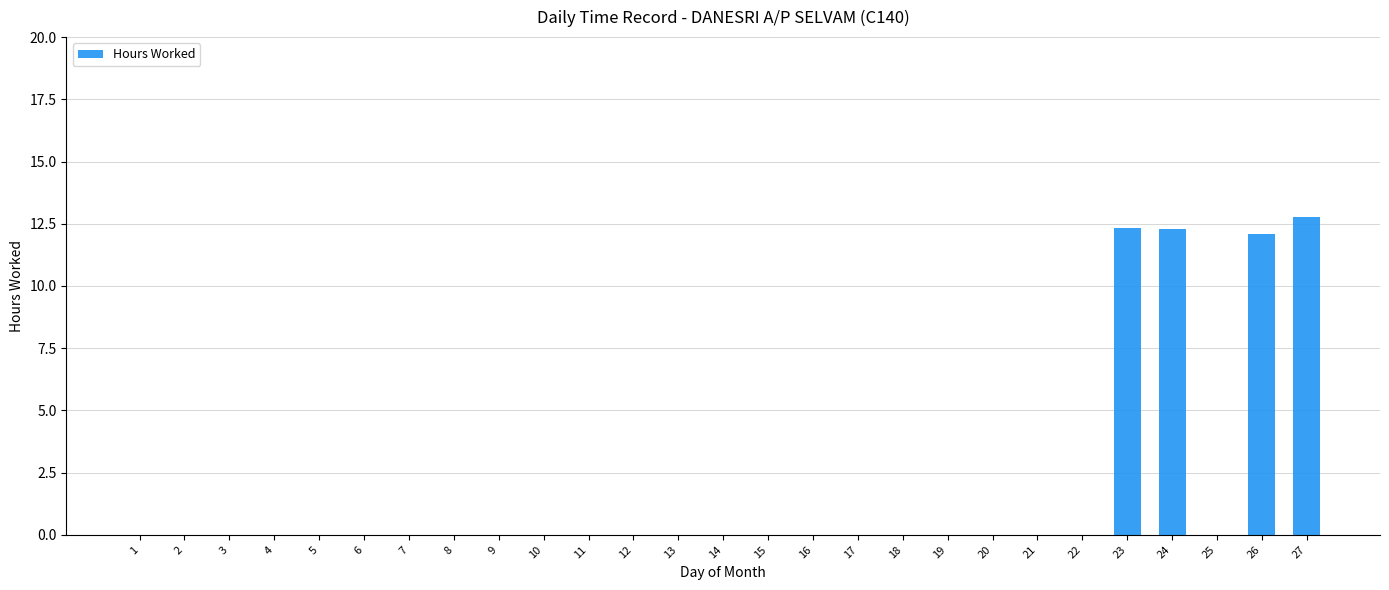

Does the chart contain stacked bars?

No